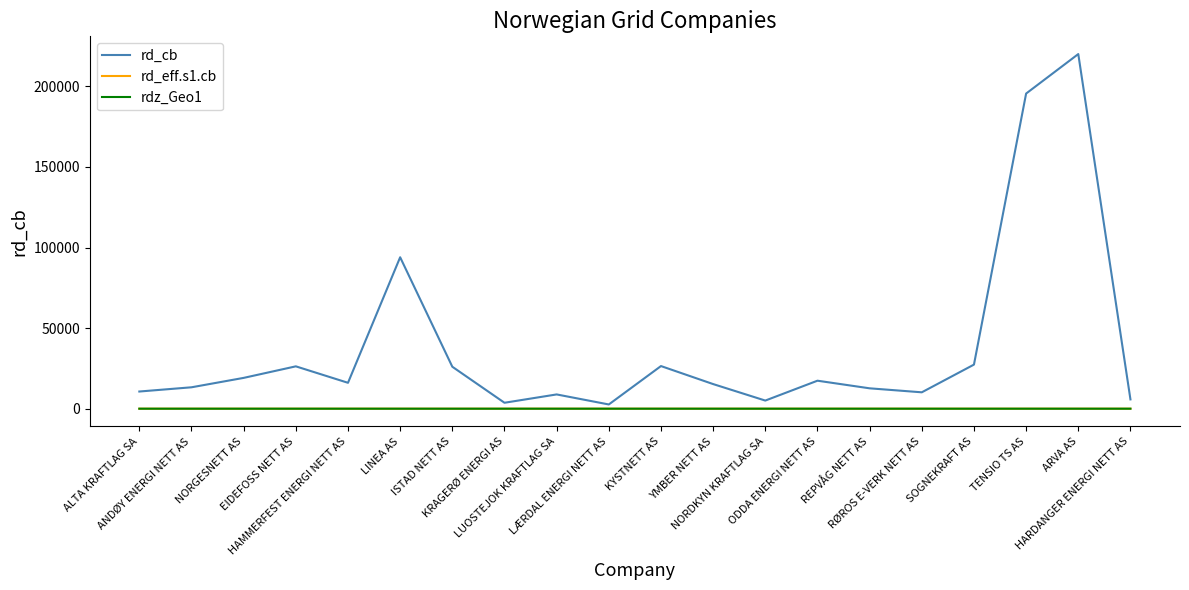

How many interior local peaks does the rd_cb series have?

6